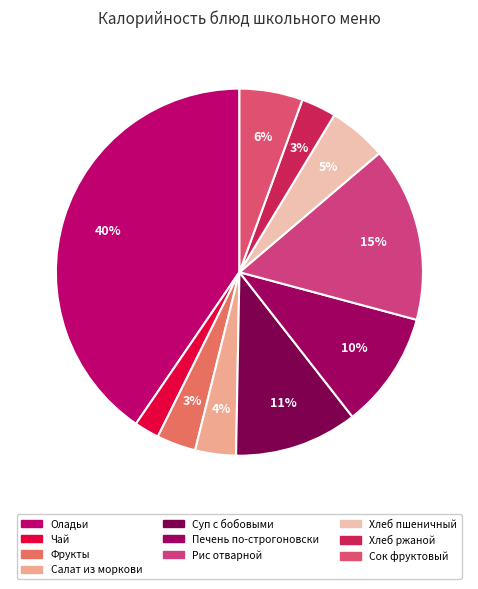

Does Печень по-строгоновски account for over 50% of the chart?

No